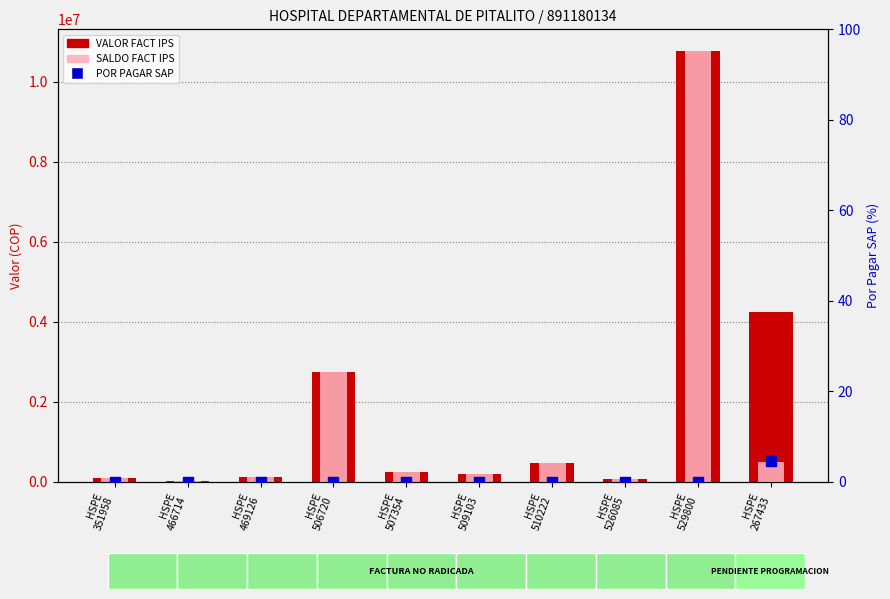

What are all the series names shown in the legend?

VALOR FACT IPS, SALDO FACT IPS, POR PAGAR SAP